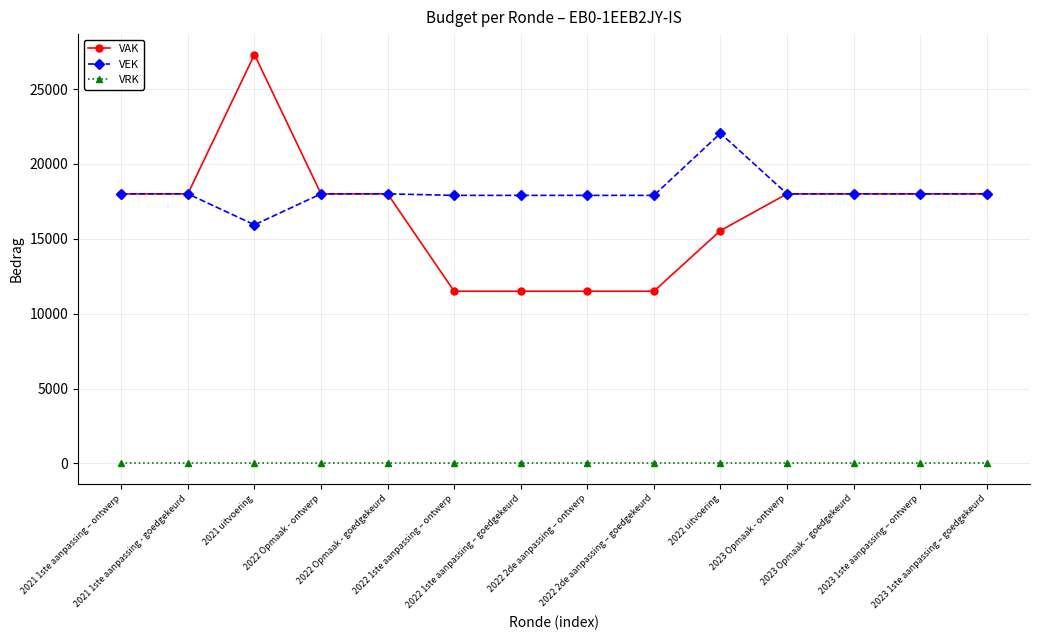

What is the label of the 3rd point from the left?

2021 uitvoering